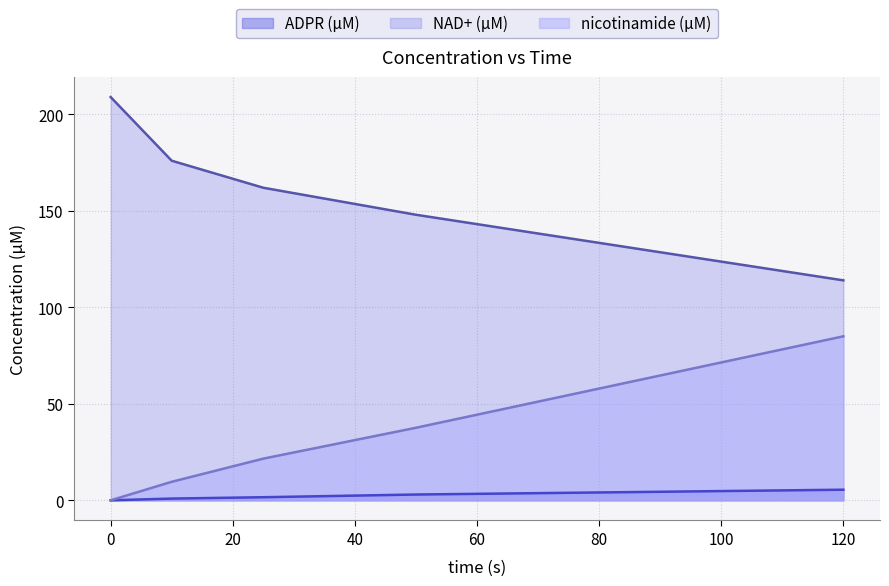

The value of NAD+ (µM) at 25 is 162.0. True or false?

True